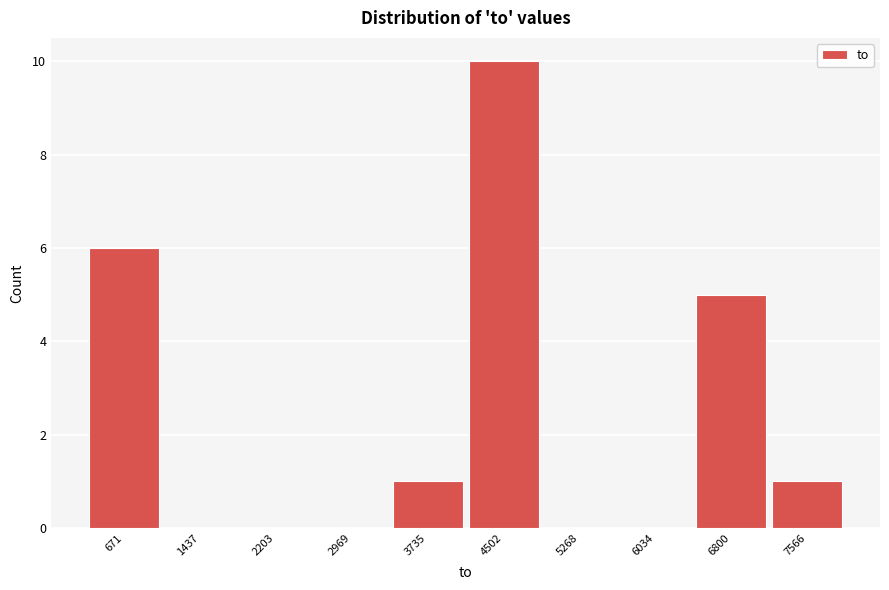

Reading right to left, what are all the values shown in this chart?

7566=1	6800=5	6034=0	5268=0	4502=10	3735=1	2969=0	2203=0	1437=0	671=6